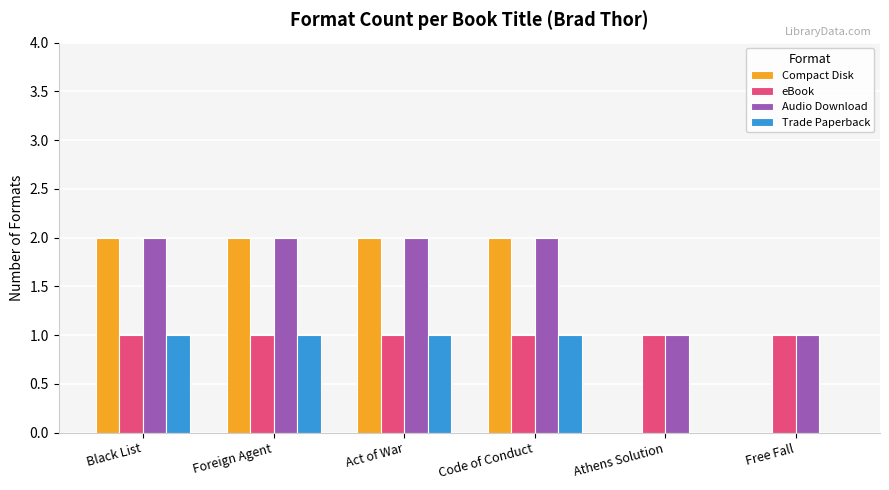

What is the total value across all series at Athens Solution?

2